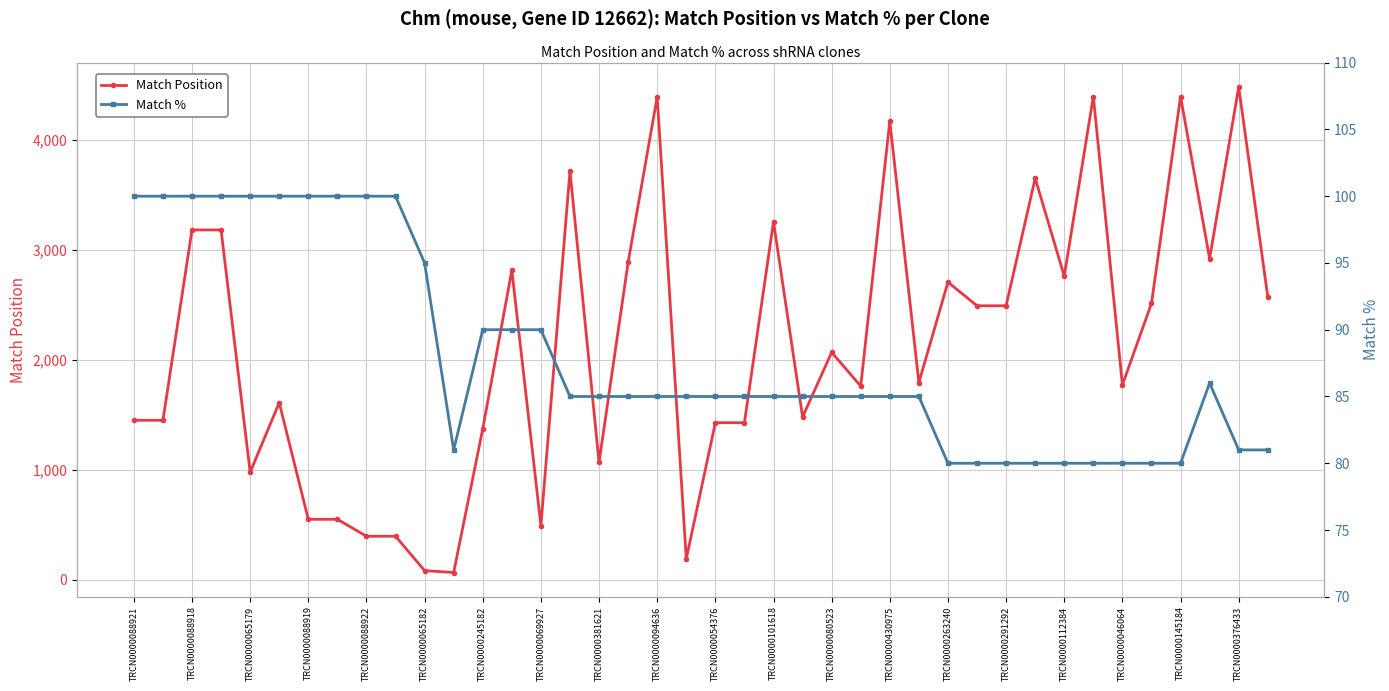

True or false: Match Position has a value of 2069 at TRCN0000080523.

True